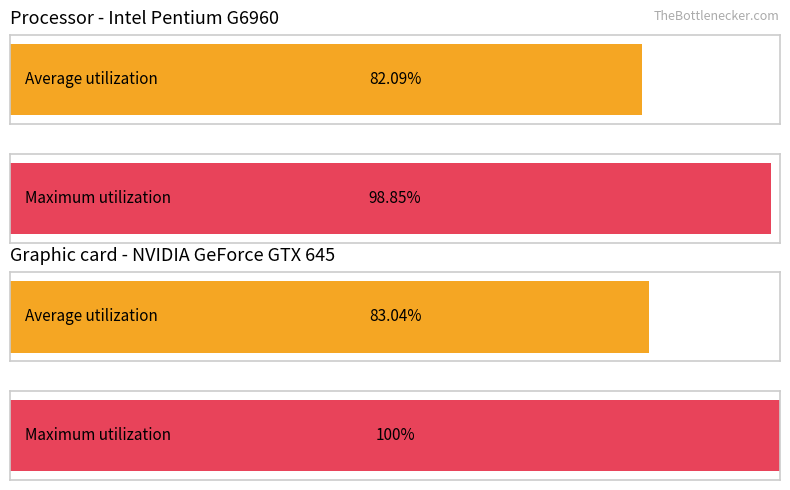

Which series has the largest total across all categories?

Maximum utilization